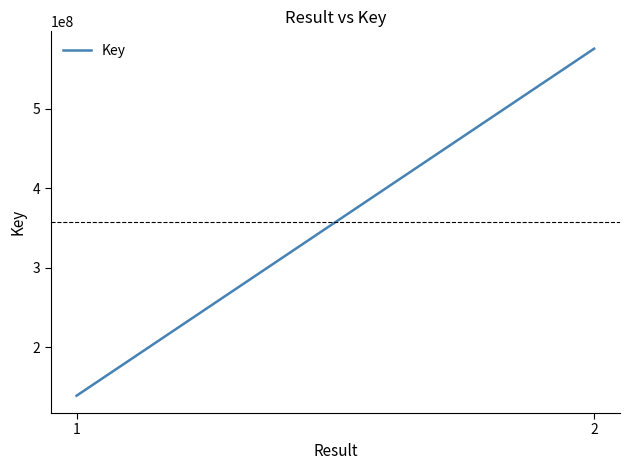

The chart shows a value of 139267890 at 1. True or false?

True